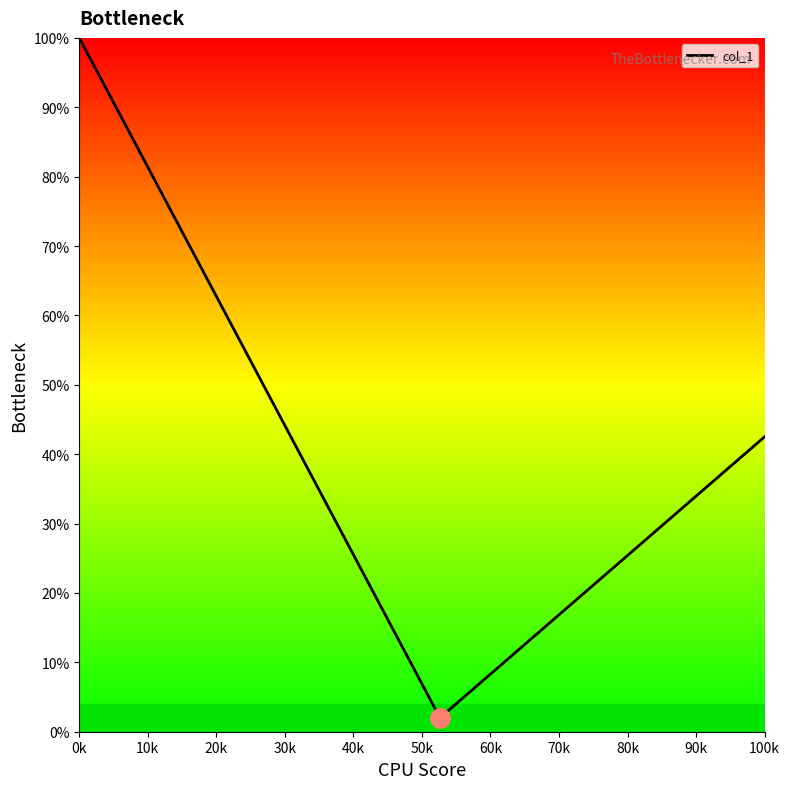

What is the average value?

39.1